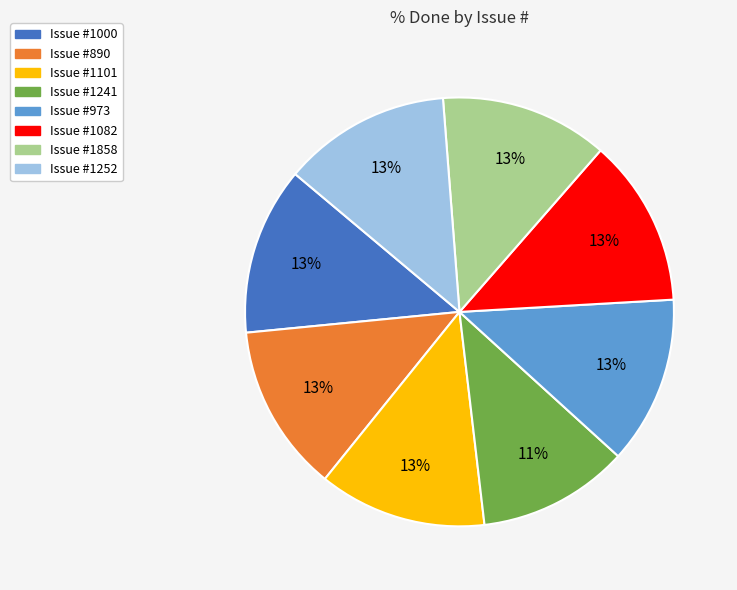

Approximately how many times larger is the value at Issue #1858 compared to Issue #973?

1.0